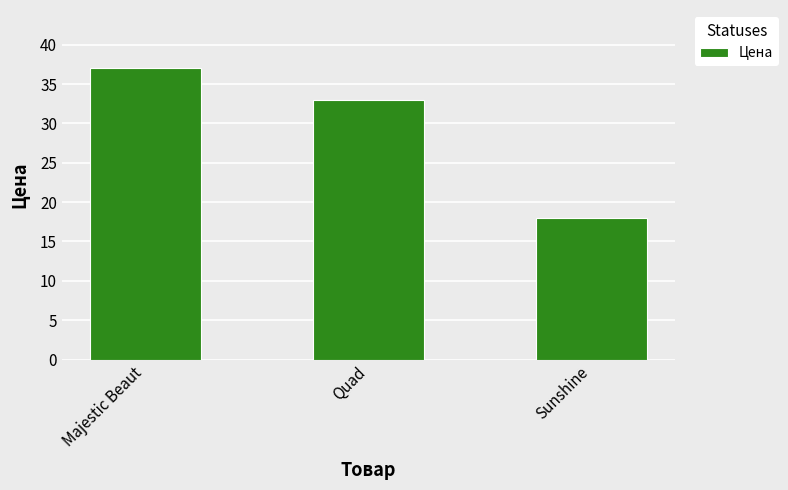

Between Sunshine and Majestic Beaut, which is larger?

Majestic Beaut